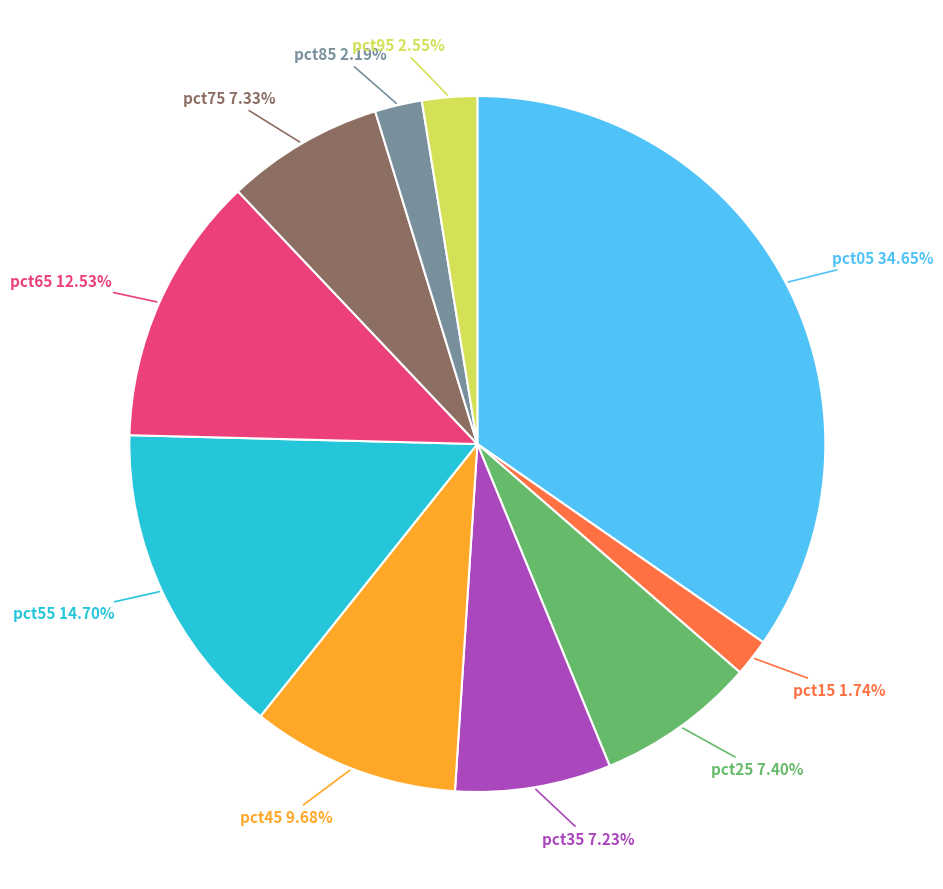

Is there a majority slice in this chart?

No